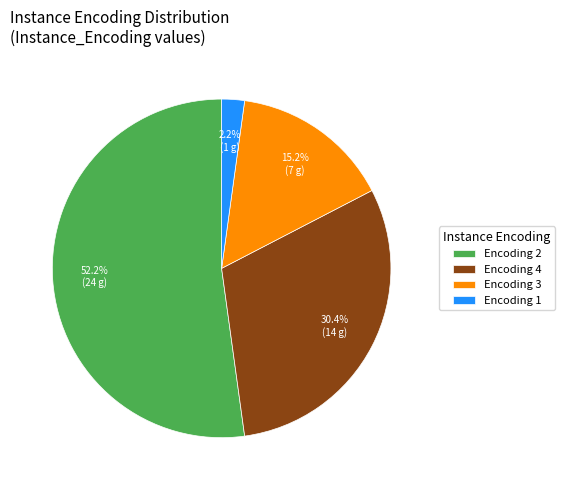

Rank the categories by value from highest to lowest.

Encoding 2, Encoding 4, Encoding 3, Encoding 1